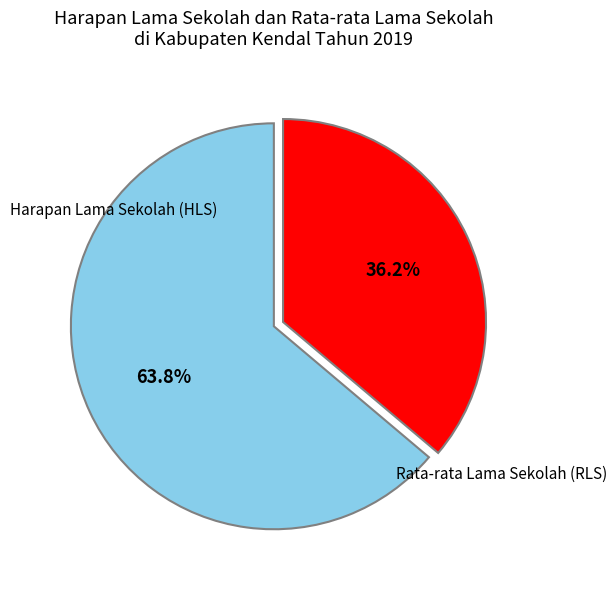

Is there a majority slice in this chart?

Yes